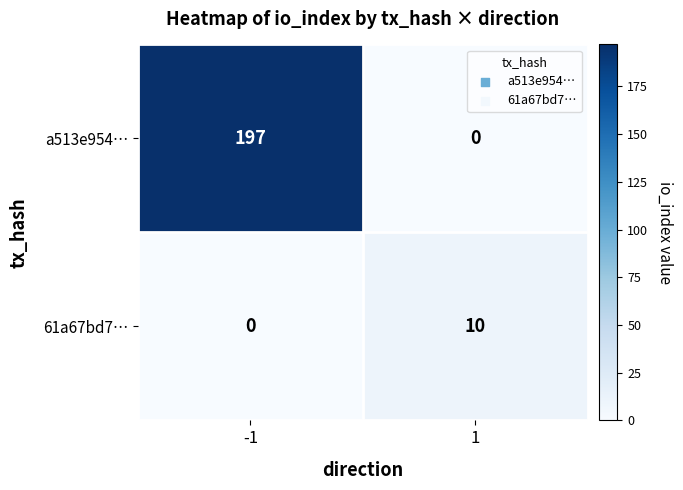

The a513e954… series shows 0 at 1. True or false?

True